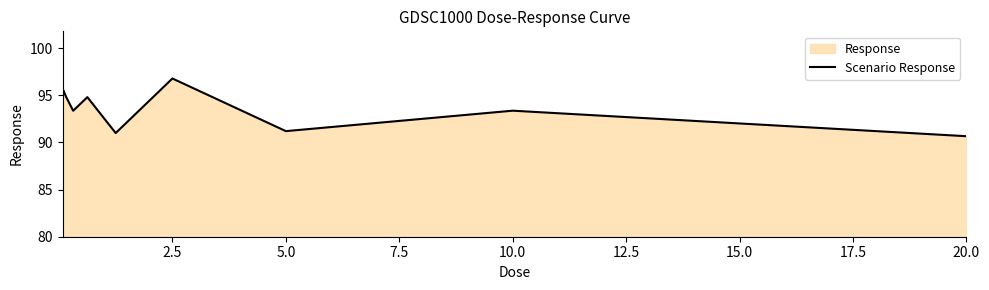

Which has a higher value, 20.0 or 5.0?

5.0